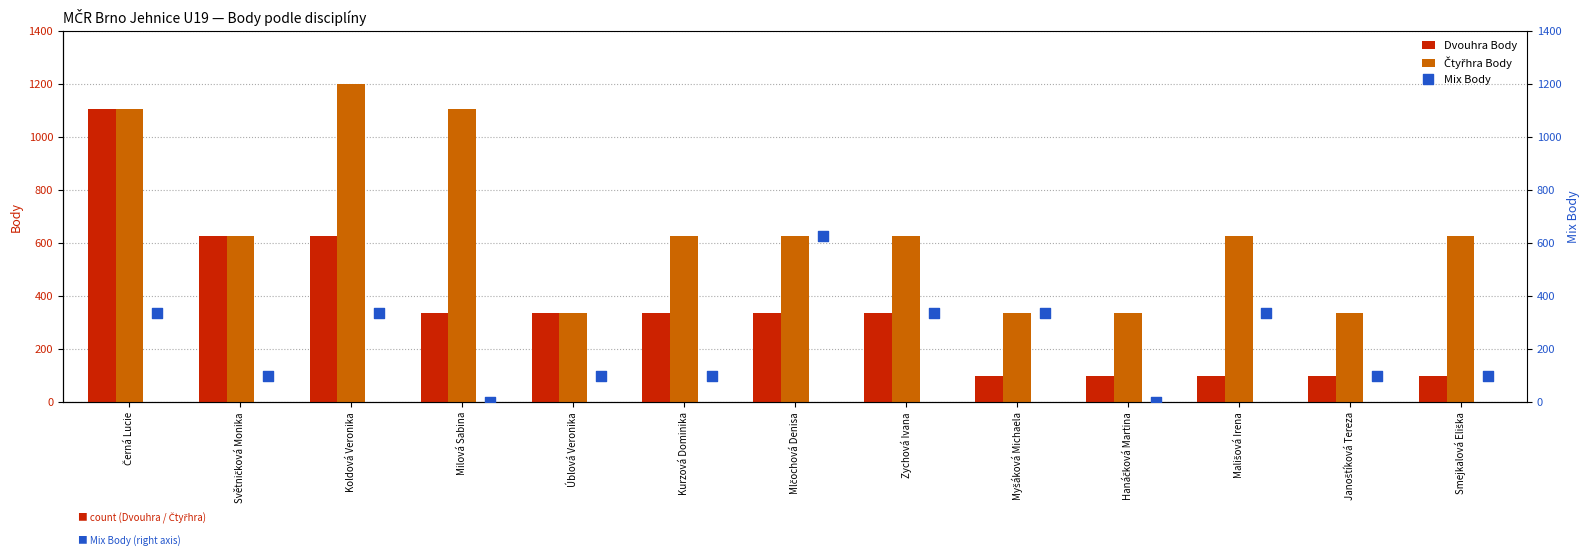

Which series has the largest Y range (max minus min)?

Dvouhra Body